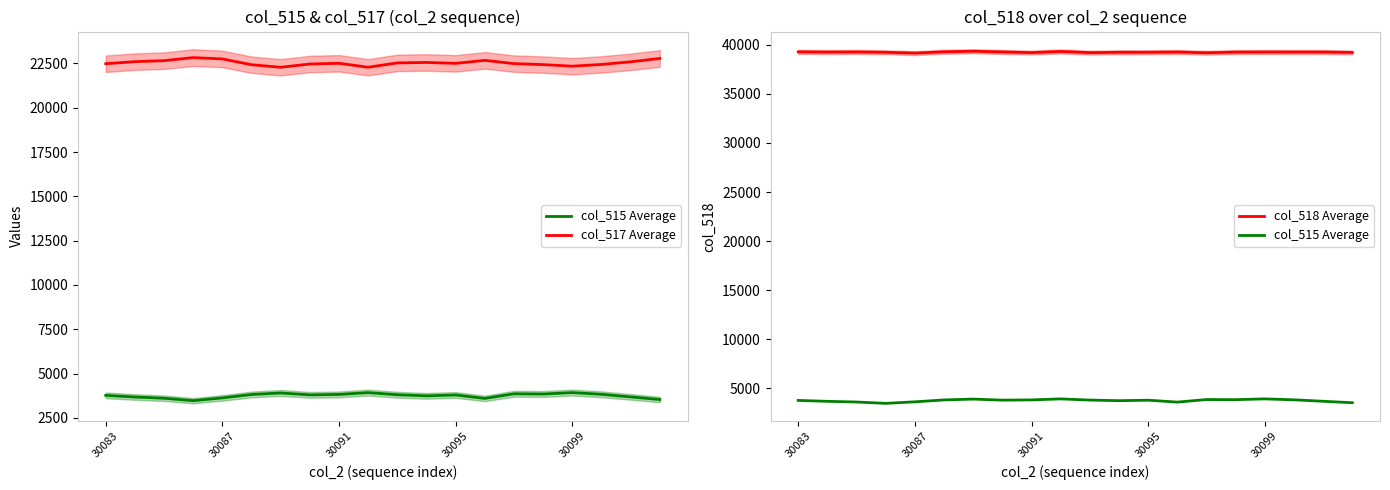

What is the value of the col_517 Average point at the 8th from the left?

22470